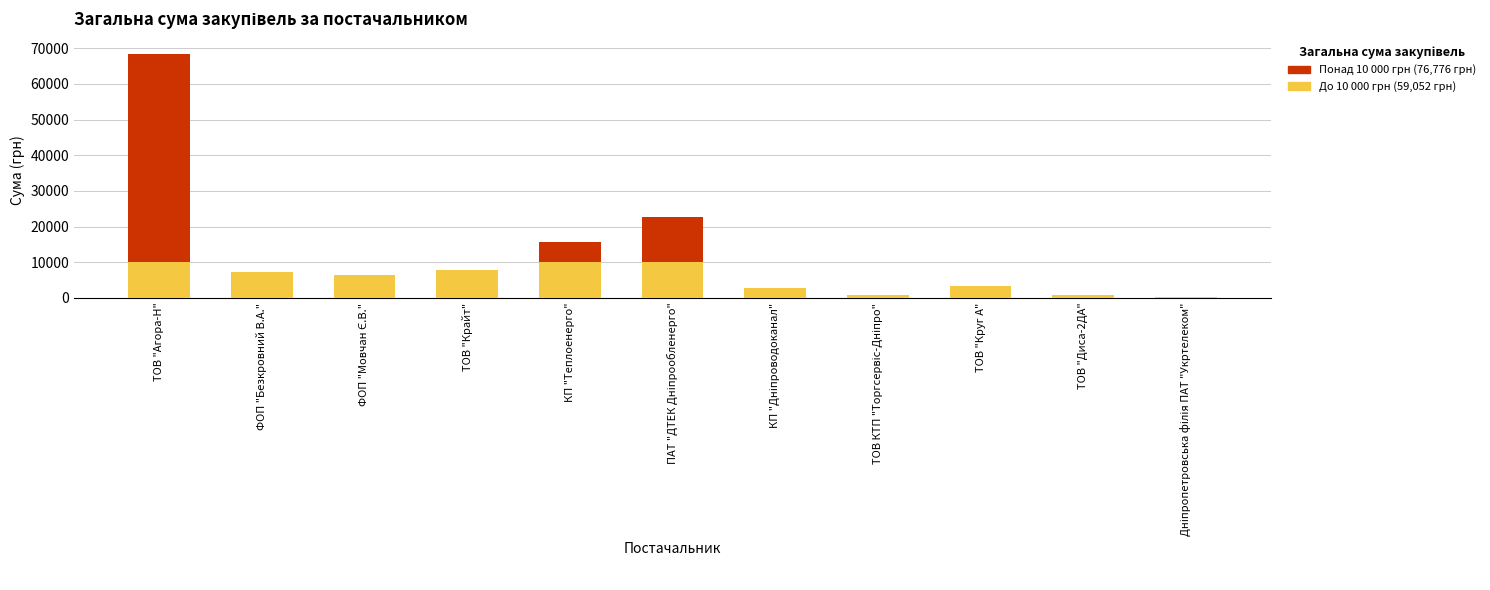

What is the total value across all series at ФОП "Безкровний В.А."?

7274.4